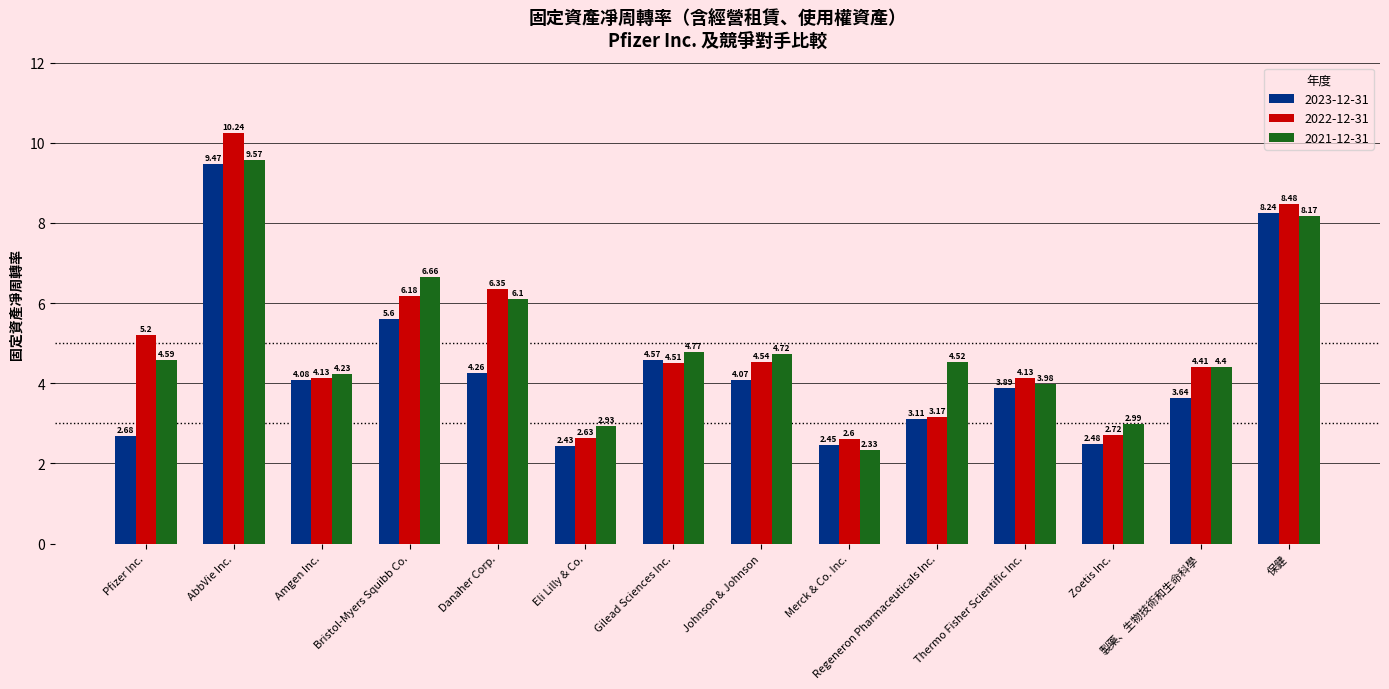

How many data points in 2021-12-31 are less than 4?

4